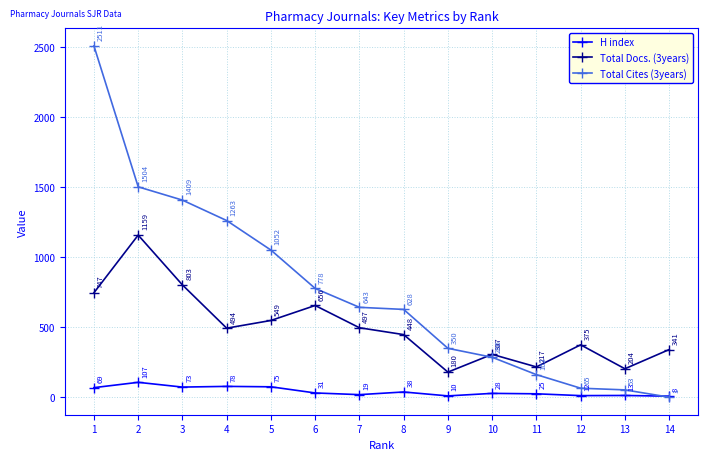

Reading right to left, what are all the values shown in this chart?

H index: 14=8	13=13	12=12	11=25	10=28	9=10	8=38	7=19	6=31	5=75	4=78	3=73	2=107	1=69
Total Docs. (3years): 14=341	13=204	12=375	11=217	10=307	9=180	8=448	7=497	6=656	5=549	4=494	3=803	2=1159	1=747
Total Cites (3years): 14=1	13=53	12=65	11=162	10=286	9=350	8=628	7=643	6=778	5=1052	4=1263	3=1409	2=1504	1=2511